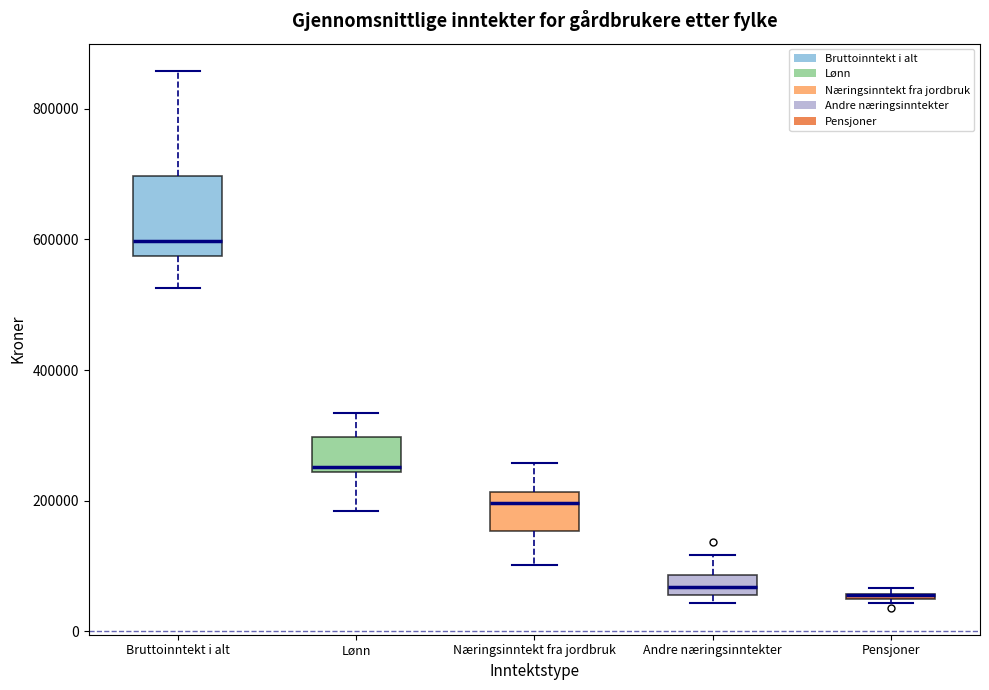

Which box is the tallest, from its lower edge to its upper edge?

Bruttoinntekt i alt